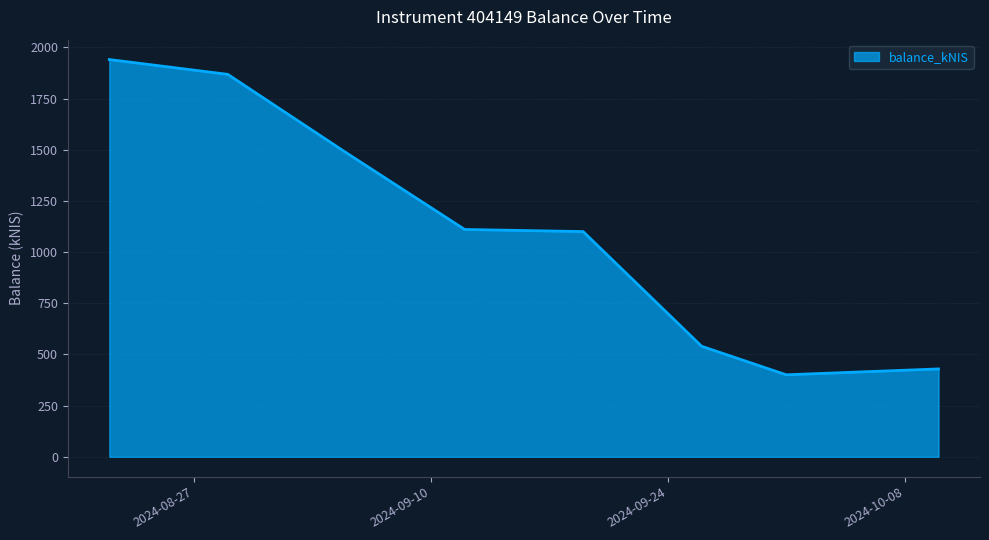

True or false: the data has more than 1 interior local peaks.

False